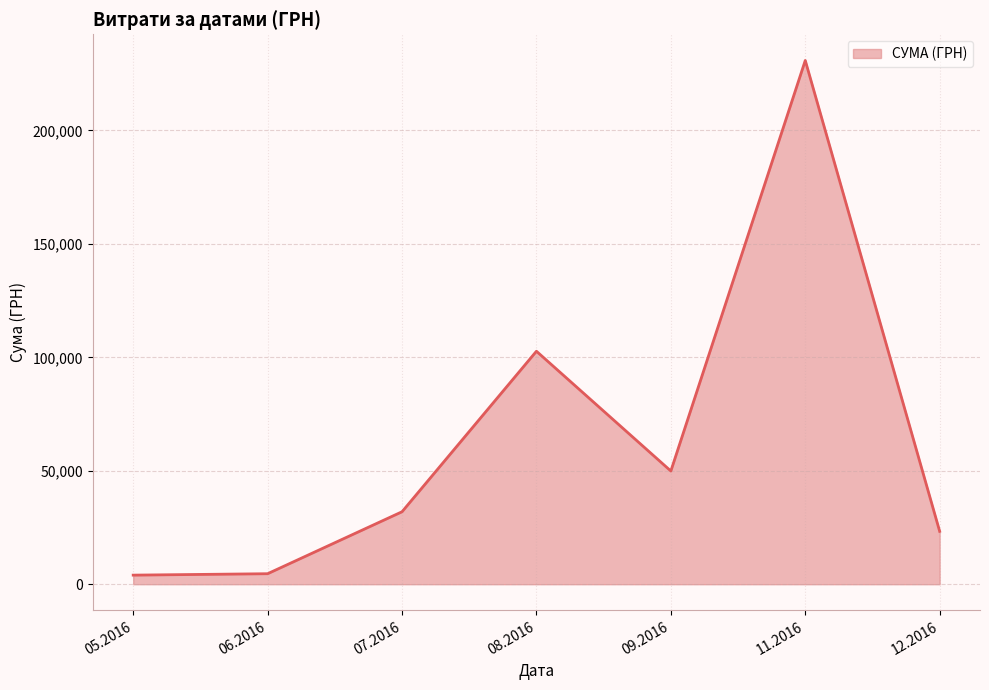

The value at 11.2016 is 317600.5. True or false?

False